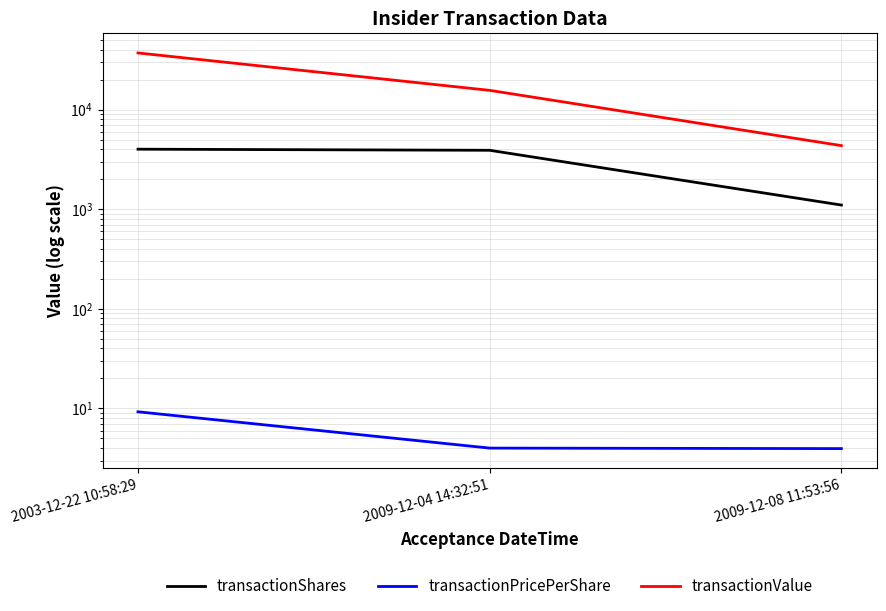

Which series has the widest spread of values?

transactionValue